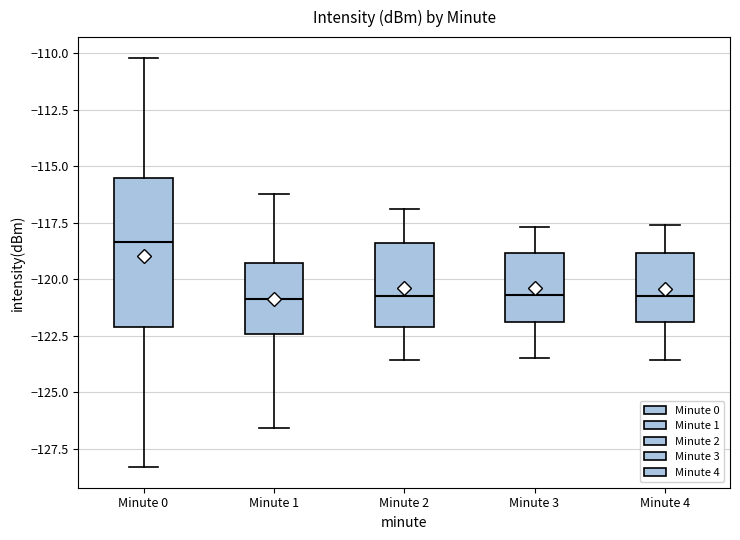

Comparing the boxes themselves (not the whiskers), which one is the tallest?

Minute 0